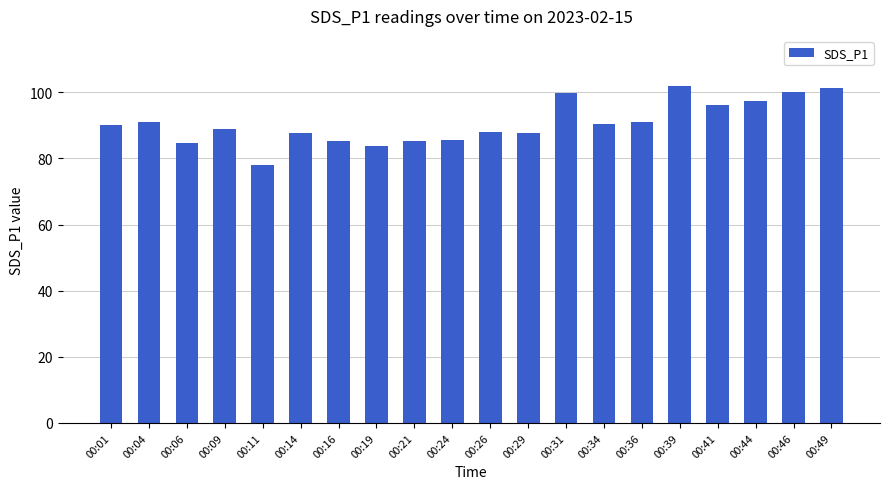

The value at 00:16 is 85.2. True or false?

True